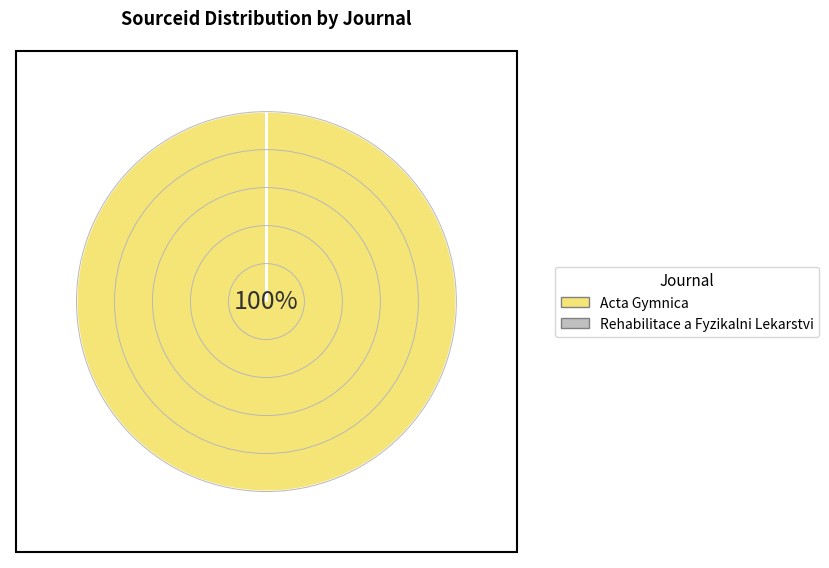

The Rehabilitace a Fyzikalni Lekarstvi slice represents 9% of the pie. True or false?

False